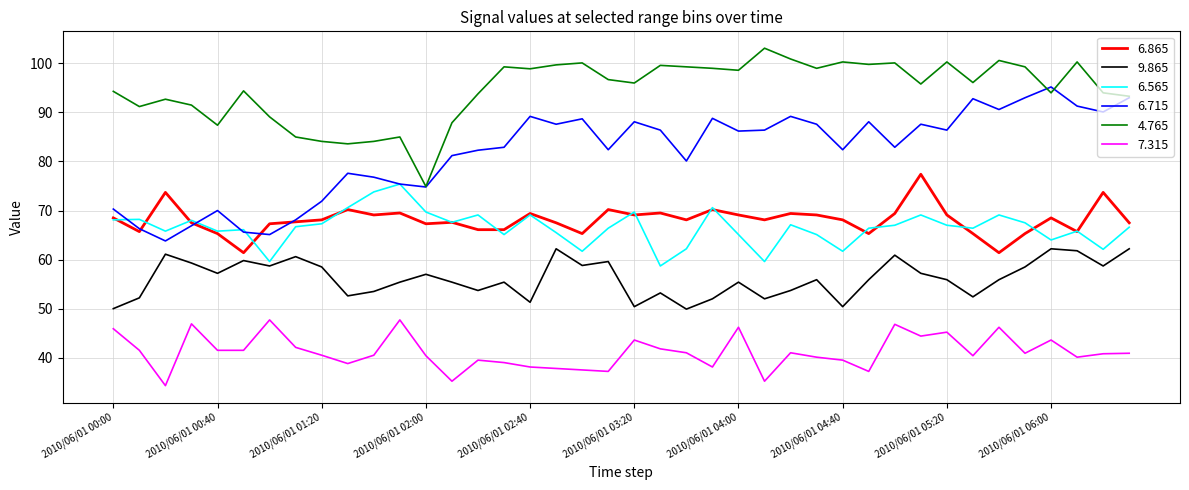

Which series has the largest total across all categories?

4.765